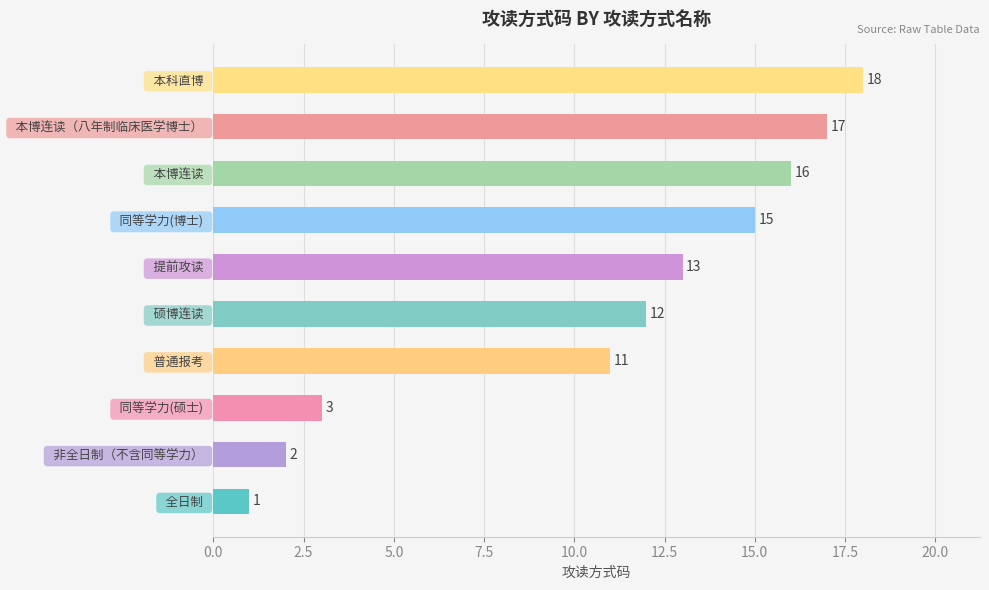

Rank the categories by value from lowest to highest.

  全日制  ,   非全日制（不含同等学力）  ,   同等学力(硕士)  ,   普通报考  ,   硕博连读  ,   提前攻读  ,   同等学力(博士)  ,   本博连读  ,   本博连读（八年制临床医学博士）  ,   本科直博  